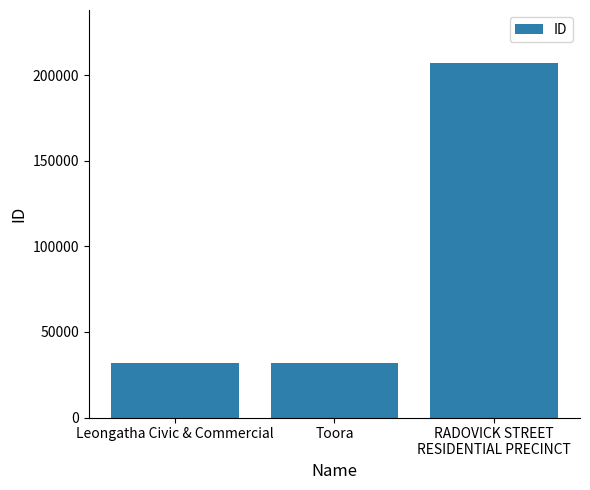

What is the average value?

90038